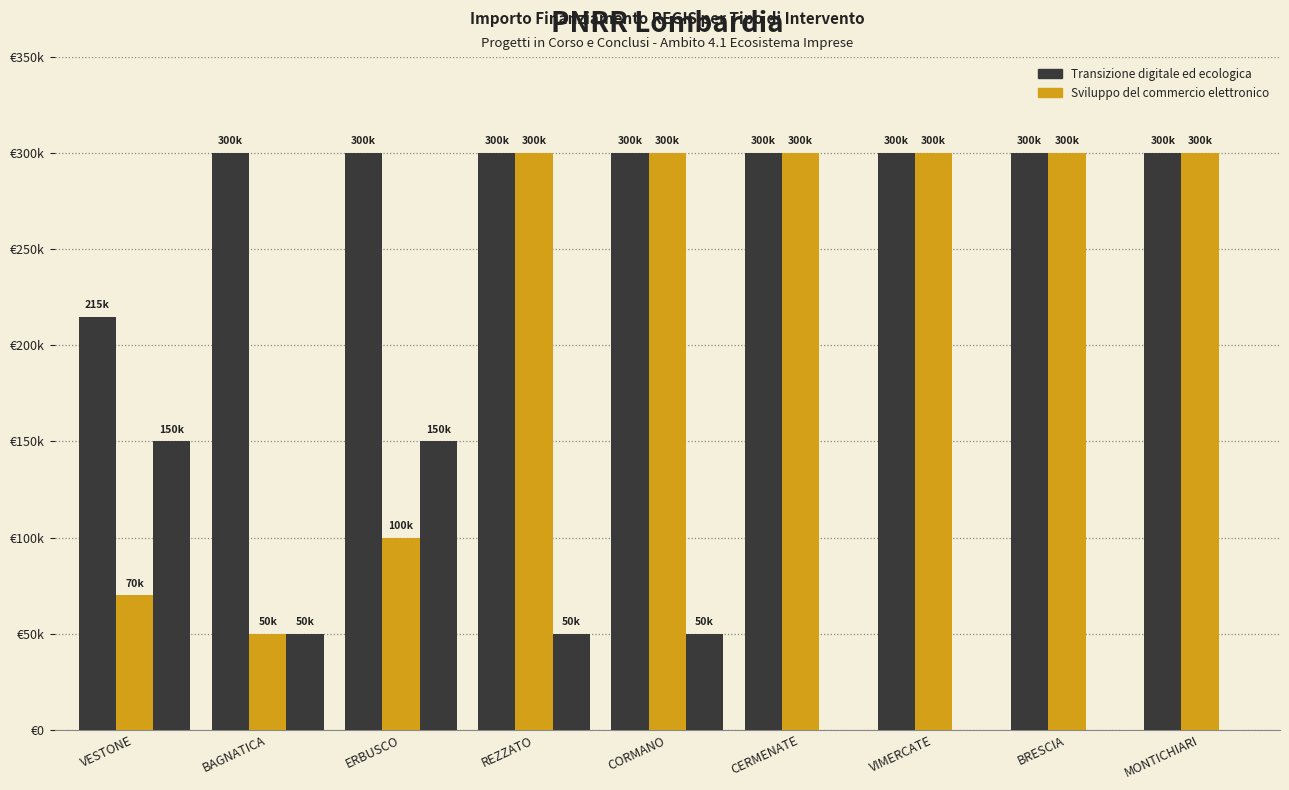

Is it true that Sviluppo del commercio elettronico equals 300000 at CORMANO?

True